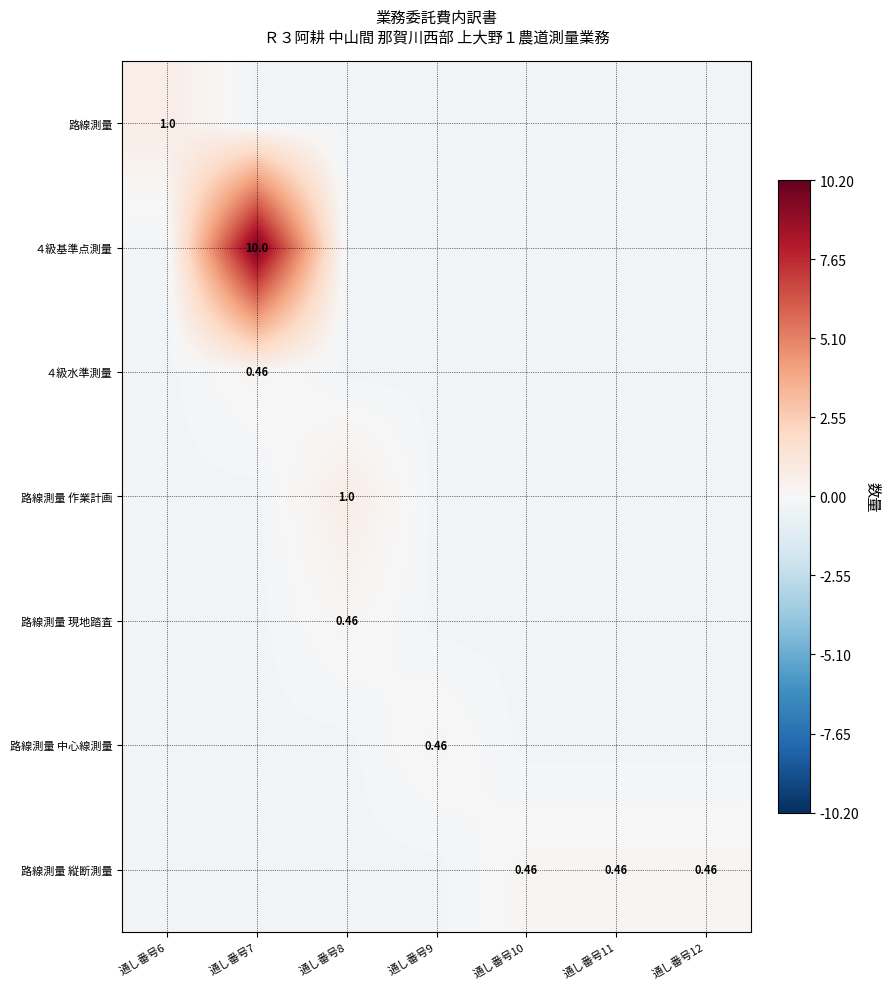

How many categories are shown in the chart?

7